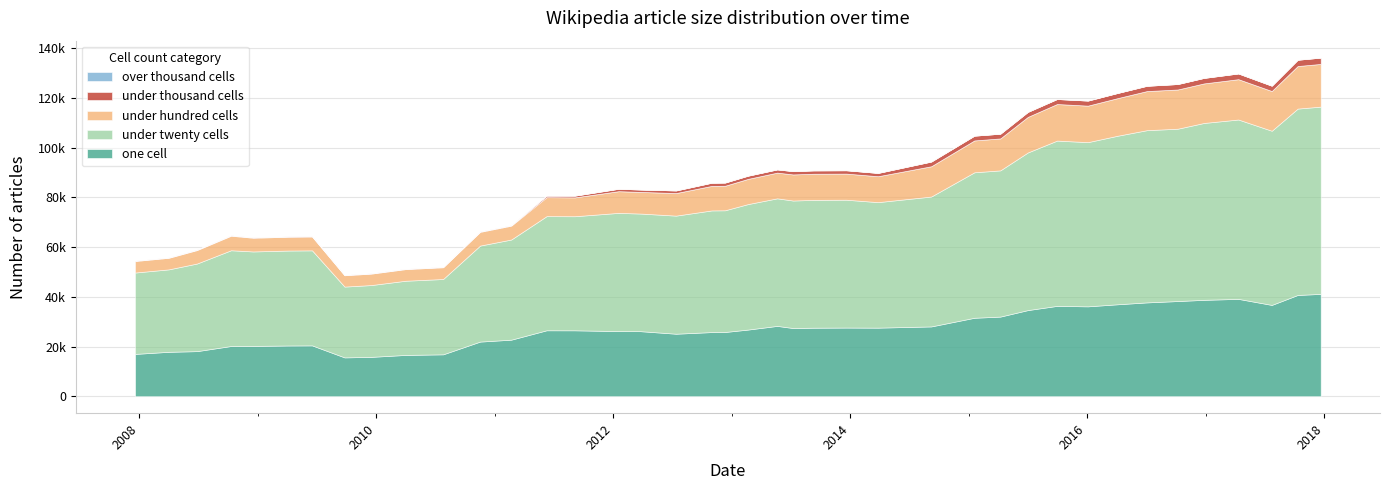

At which label is under_twenty_cells closest to 51886?

2014-09-08